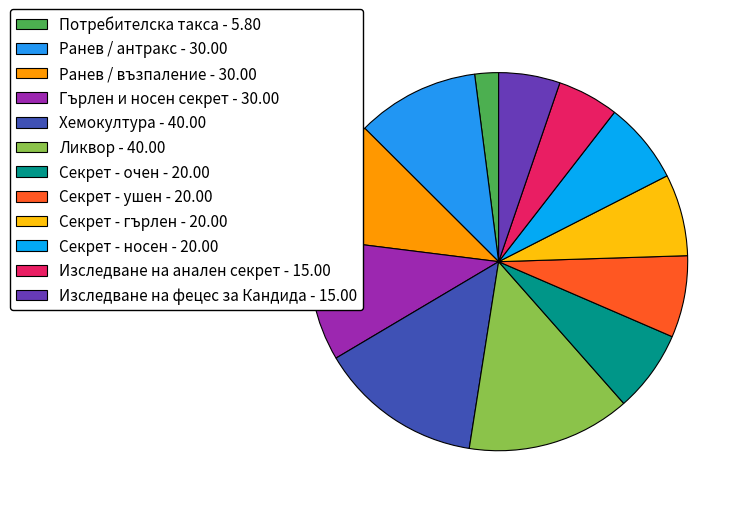

Is it true that Ранев / антракс is 18% of the pie?

False